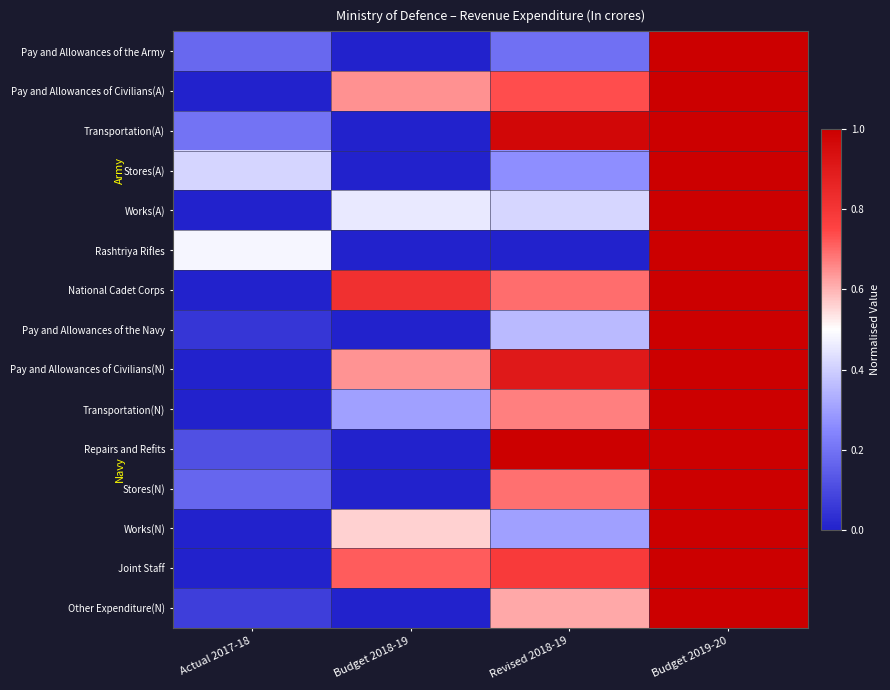

At which category is the sum across all series the highest?

Budget 2019-20